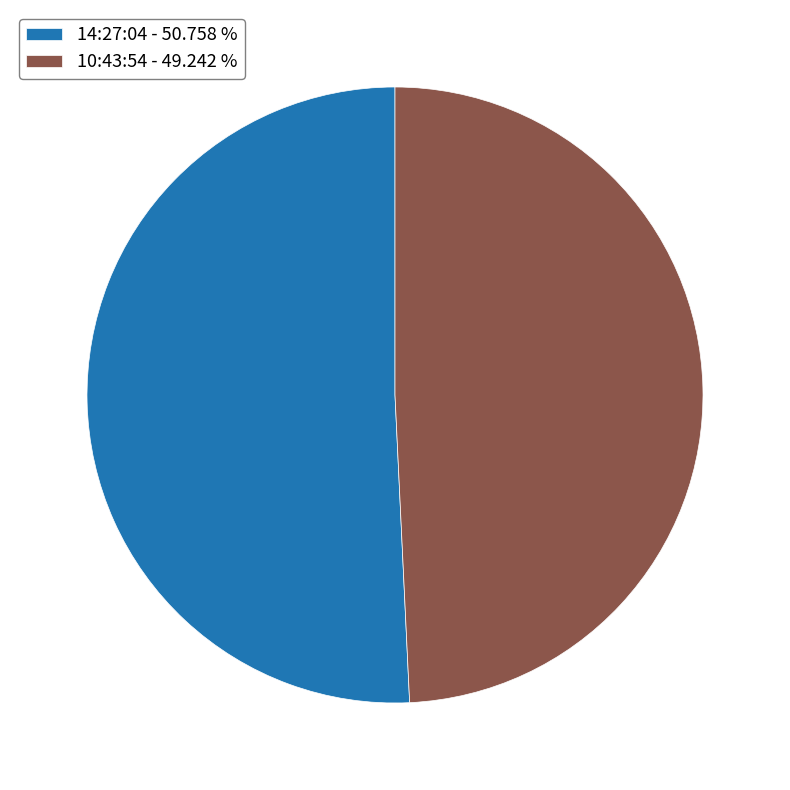

Is 14:27:04 the majority of the pie?

Yes